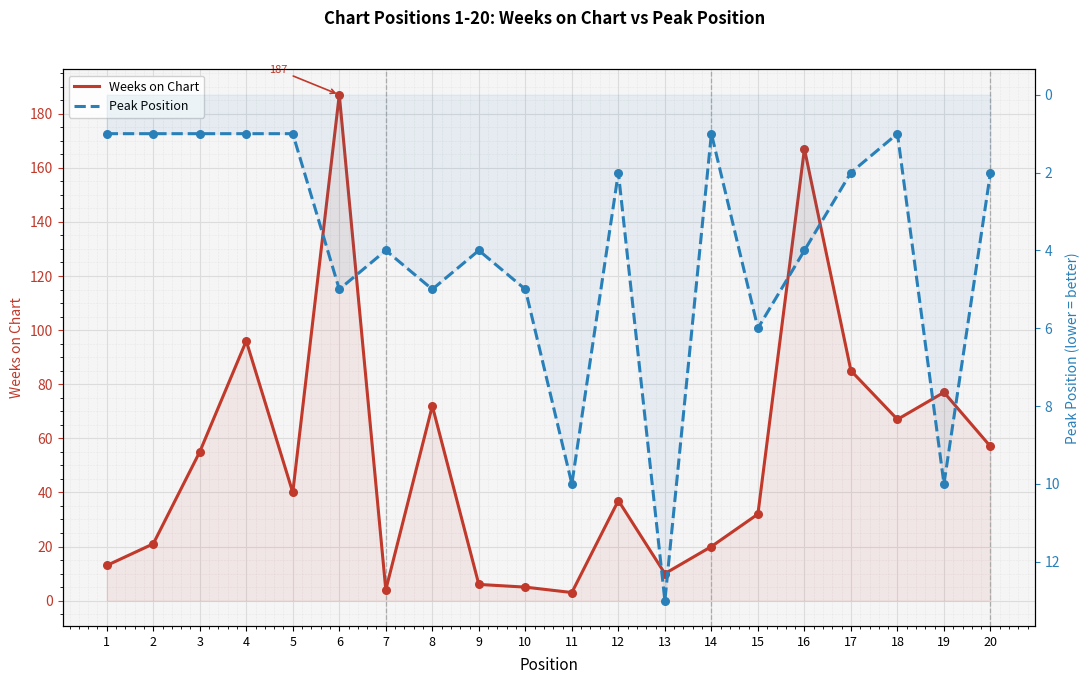

Which series contains the highest Y value?

Weeks on Chart